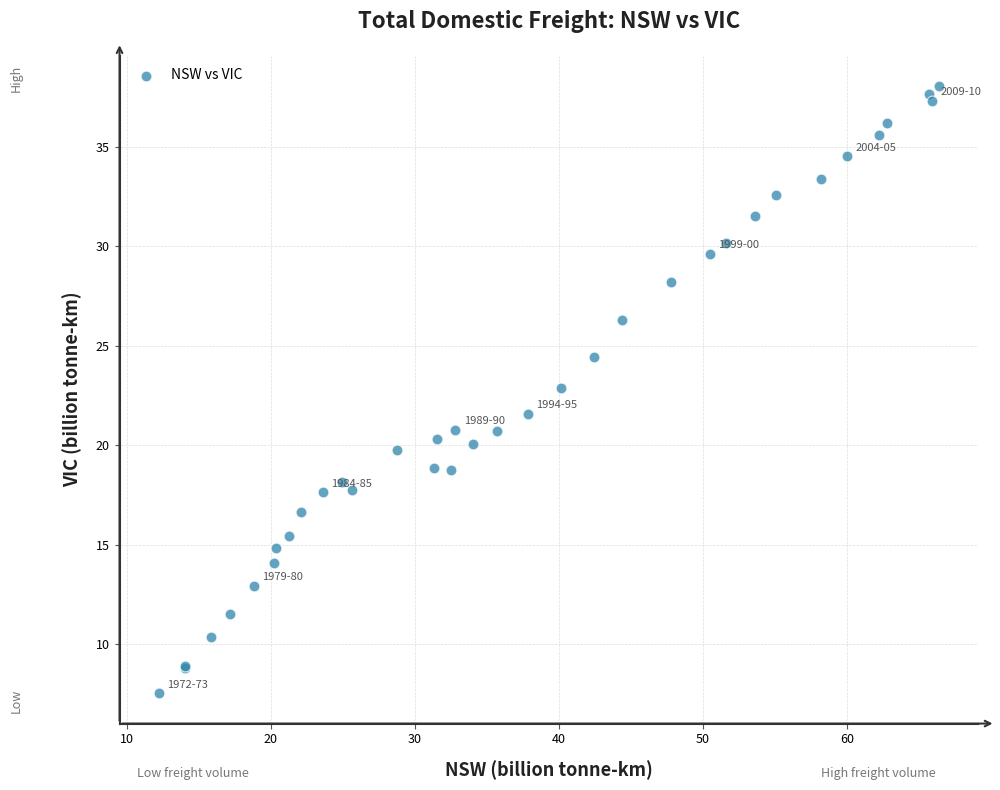

What Y value in the scatter plot is closest to 22?

21.6